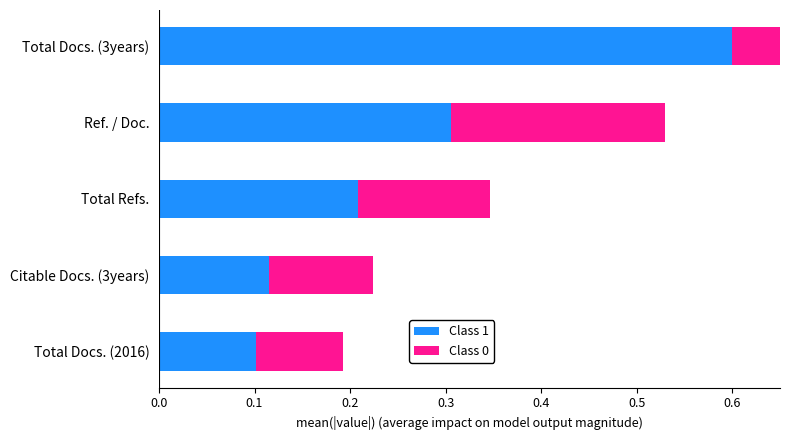

What are all the series names shown in the legend?

Class 1, Class 0